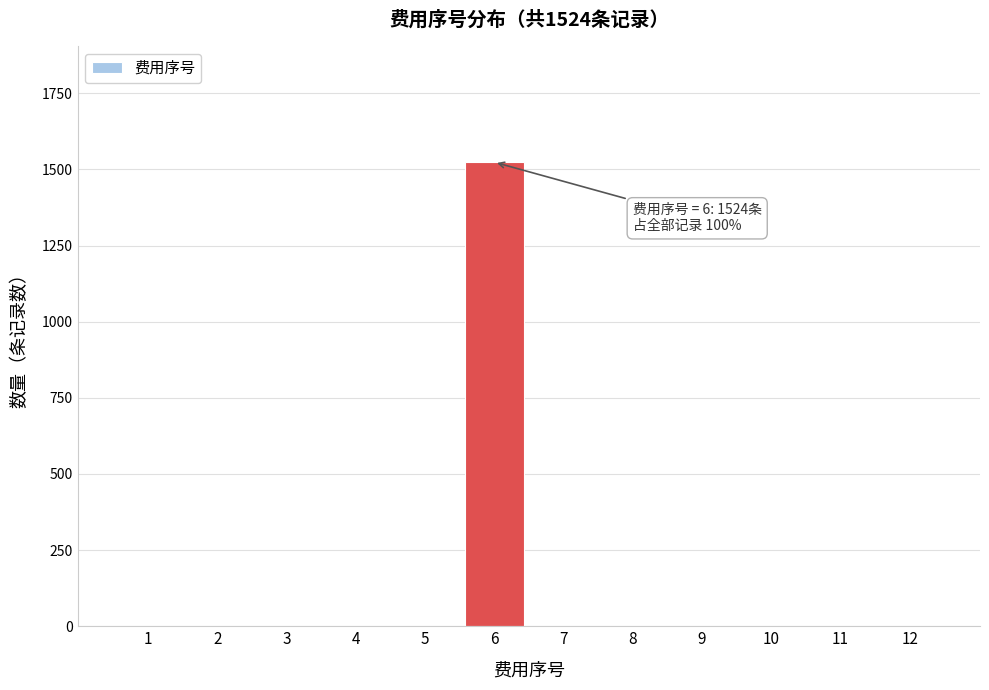

Reading right to left, extract all data points from this chart.

12=0	11=0	10=0	9=0	8=0	7=0	6=1524	5=0	4=0	3=0	2=0	1=0